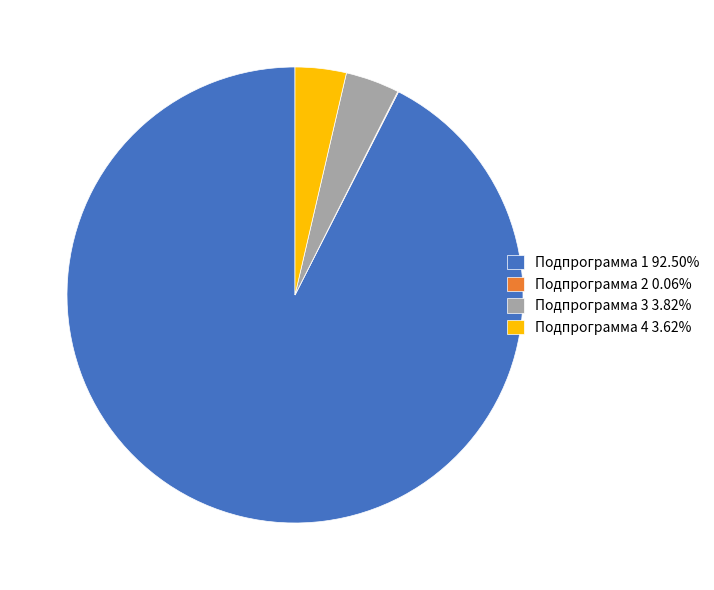

What is the ratio of the value at Подпрограмма 1 92.50% to the value at Подпрограмма 3 3.82%?

24.2